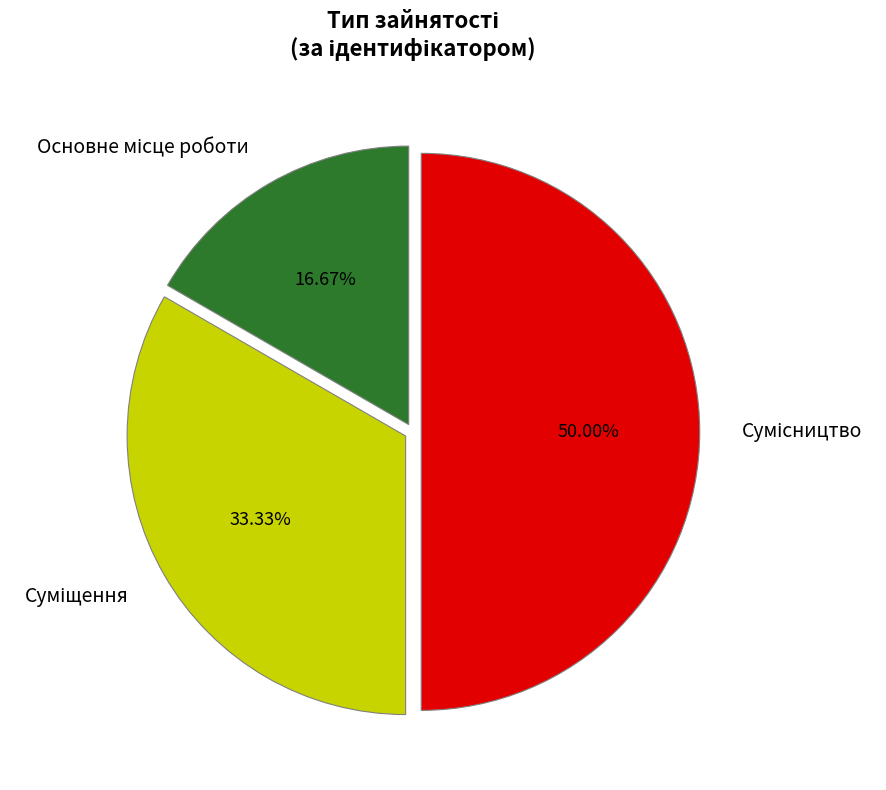

Rank the categories by value from highest to lowest.

Сумісництво, Суміщення, Основне місце роботи